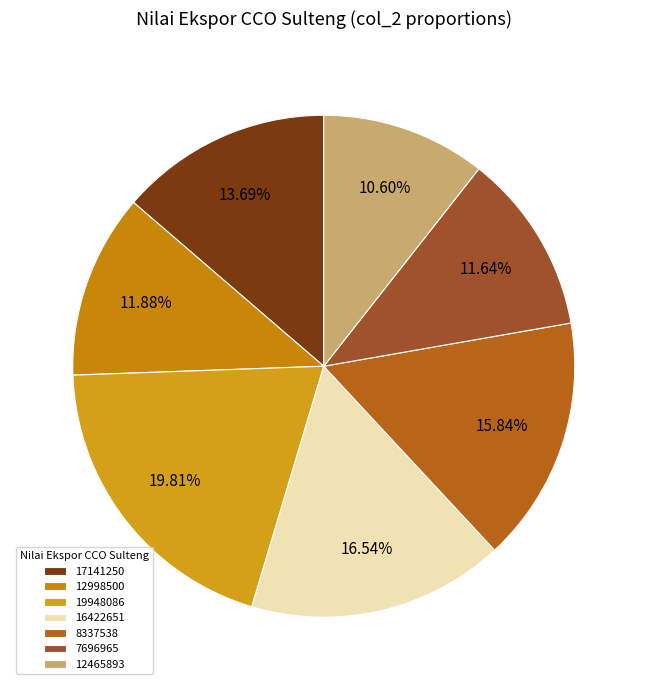

Which category has the biggest portion of the pie?

19948086